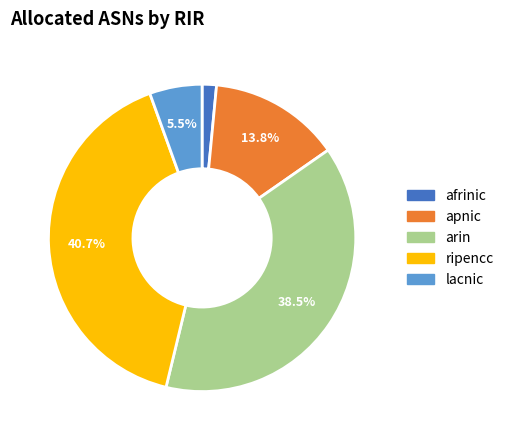

What percentage is the apnic slice, to the nearest percent?

14%